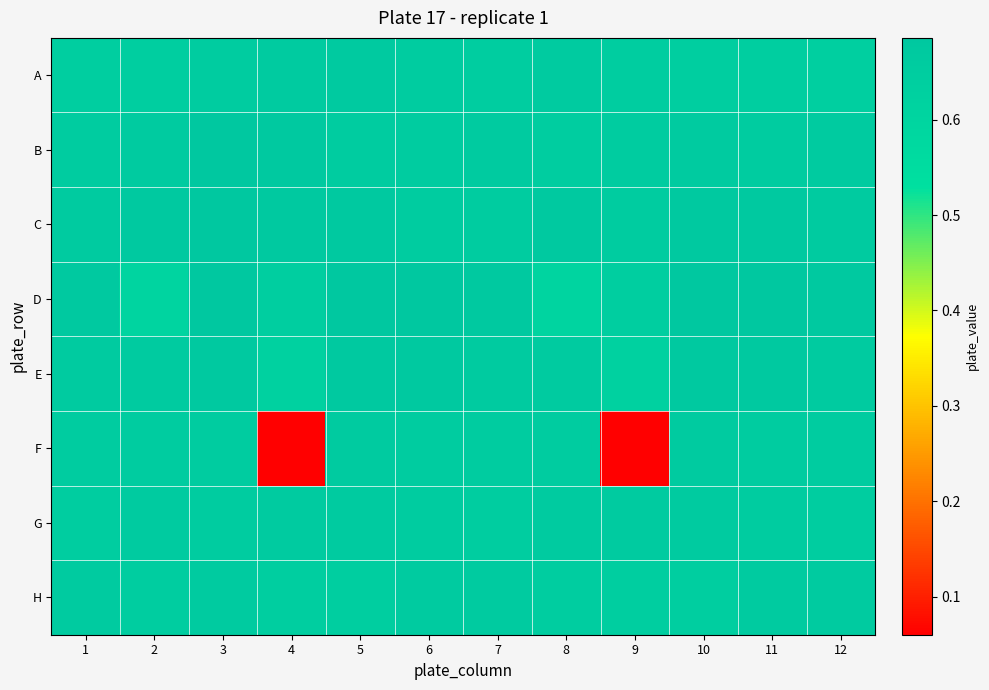

At which category is the sum across all series the highest?

3